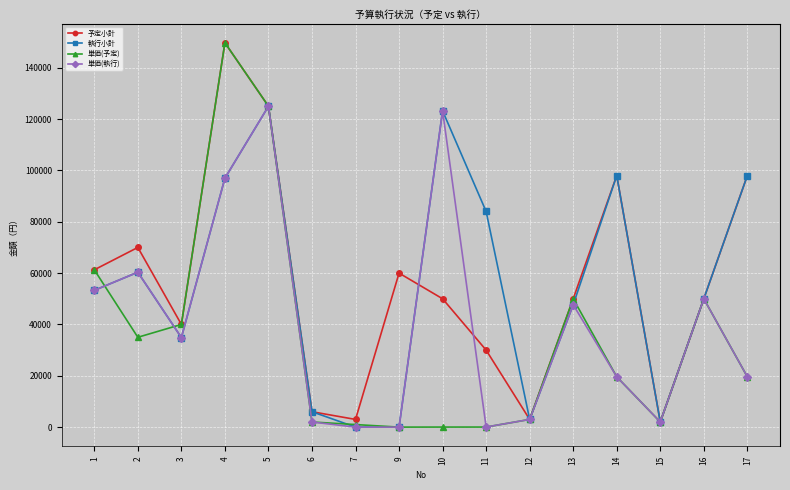

Where does the 予定小計 series first go above 50000?

1